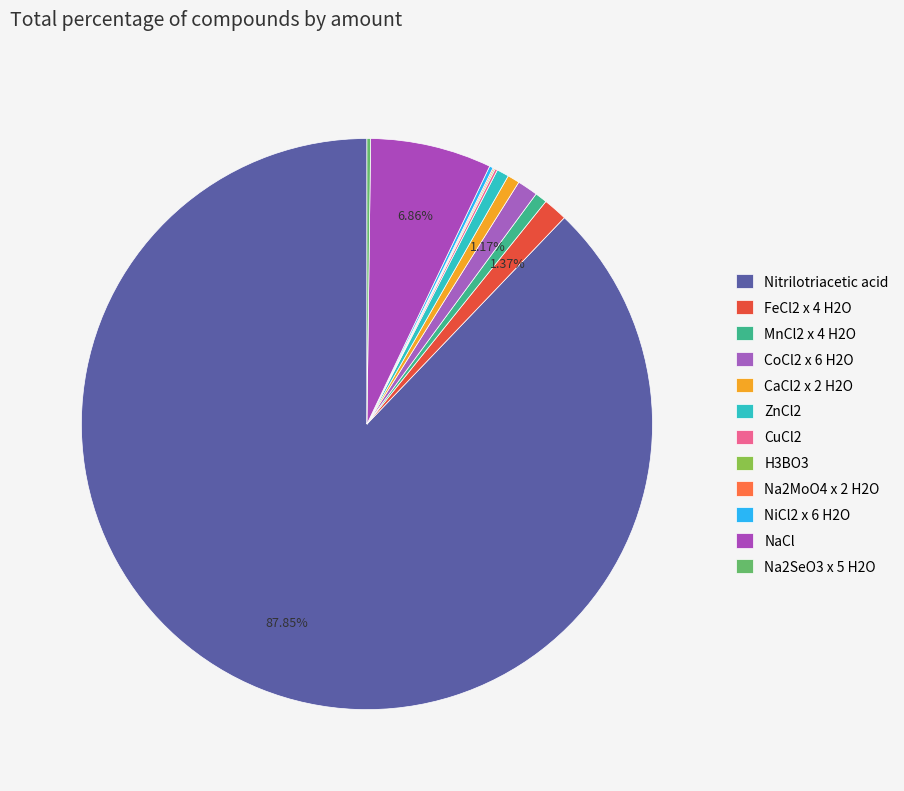

How many slices are in this pie chart?

12